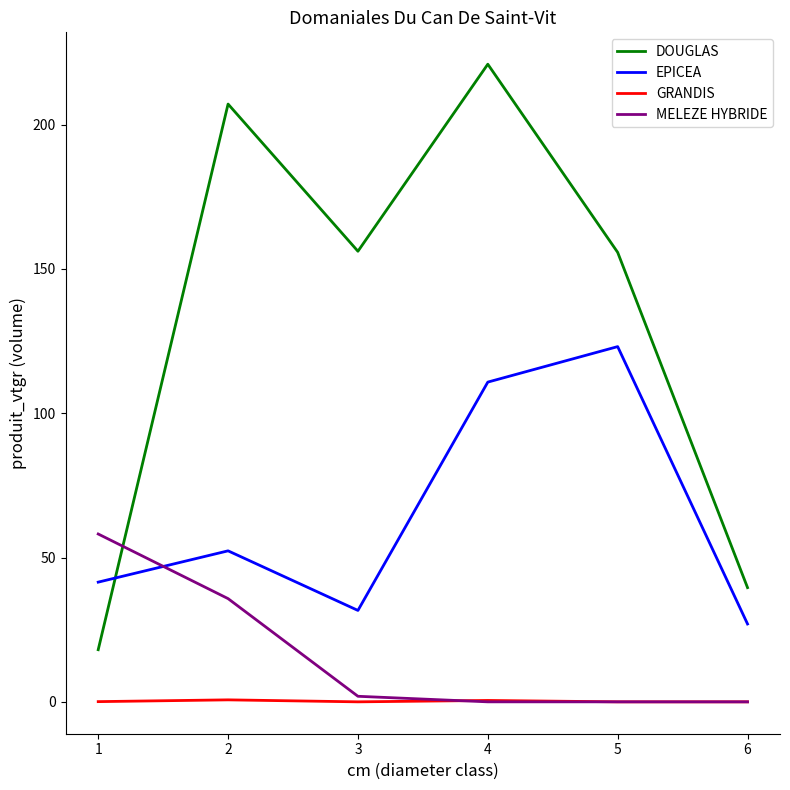

What are all the series names shown in the legend?

DOUGLAS, EPICEA, GRANDIS, MELEZE HYBRIDE